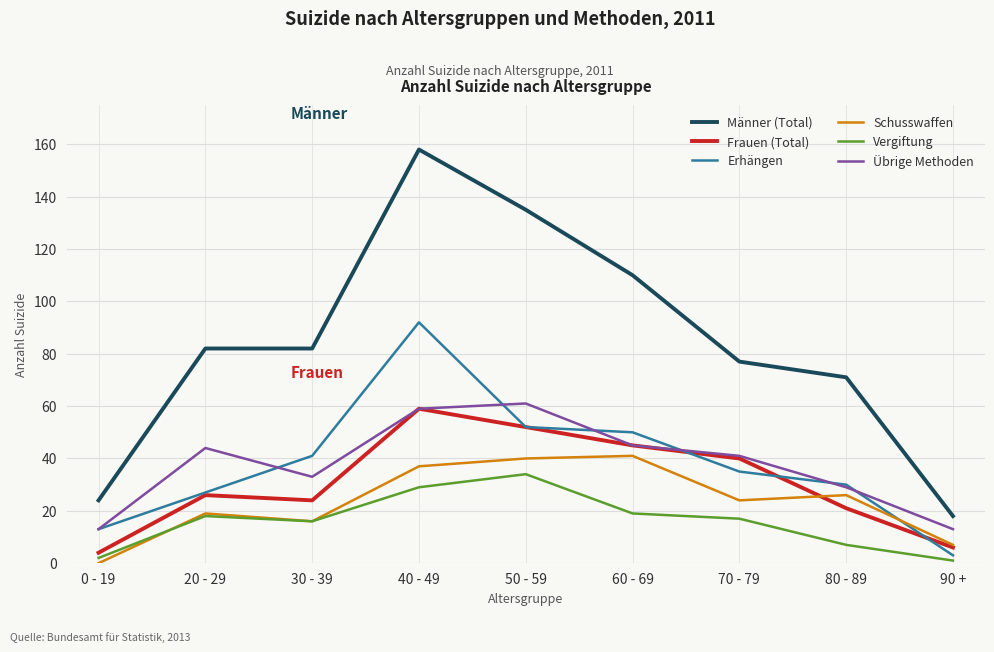

At which category is the sum across all series the highest?

40 - 49